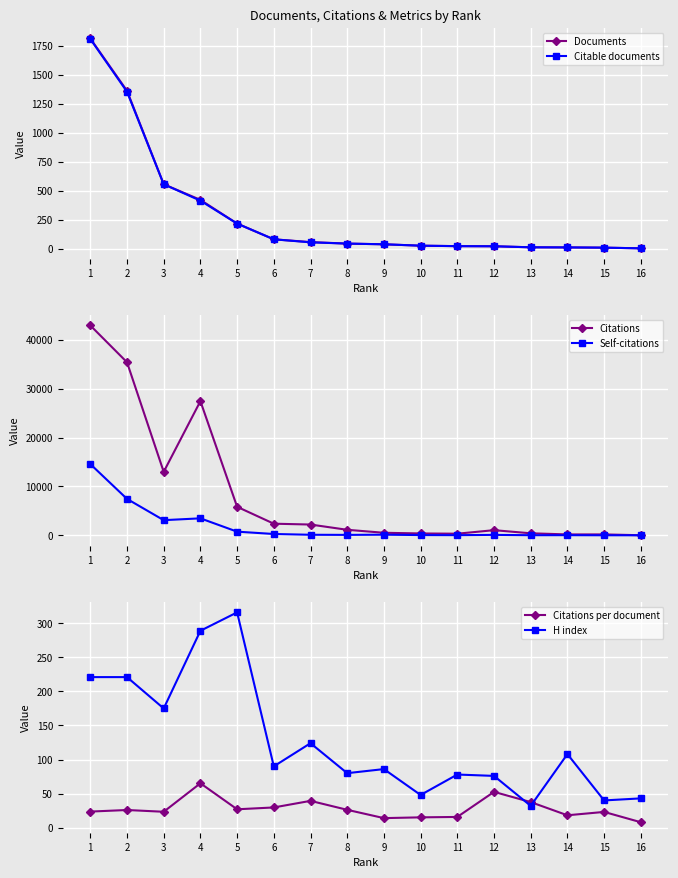

Is the value of Documents at 8 greater than the value of Citable documents at 6?

No